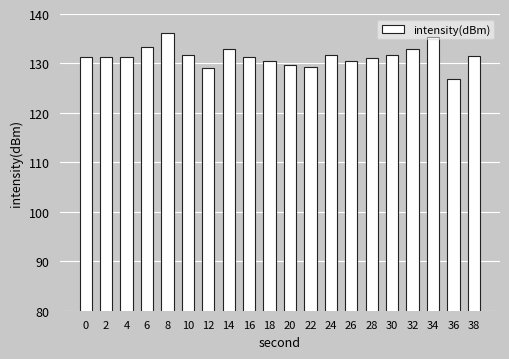

What is the approximate value at 0?

131.2